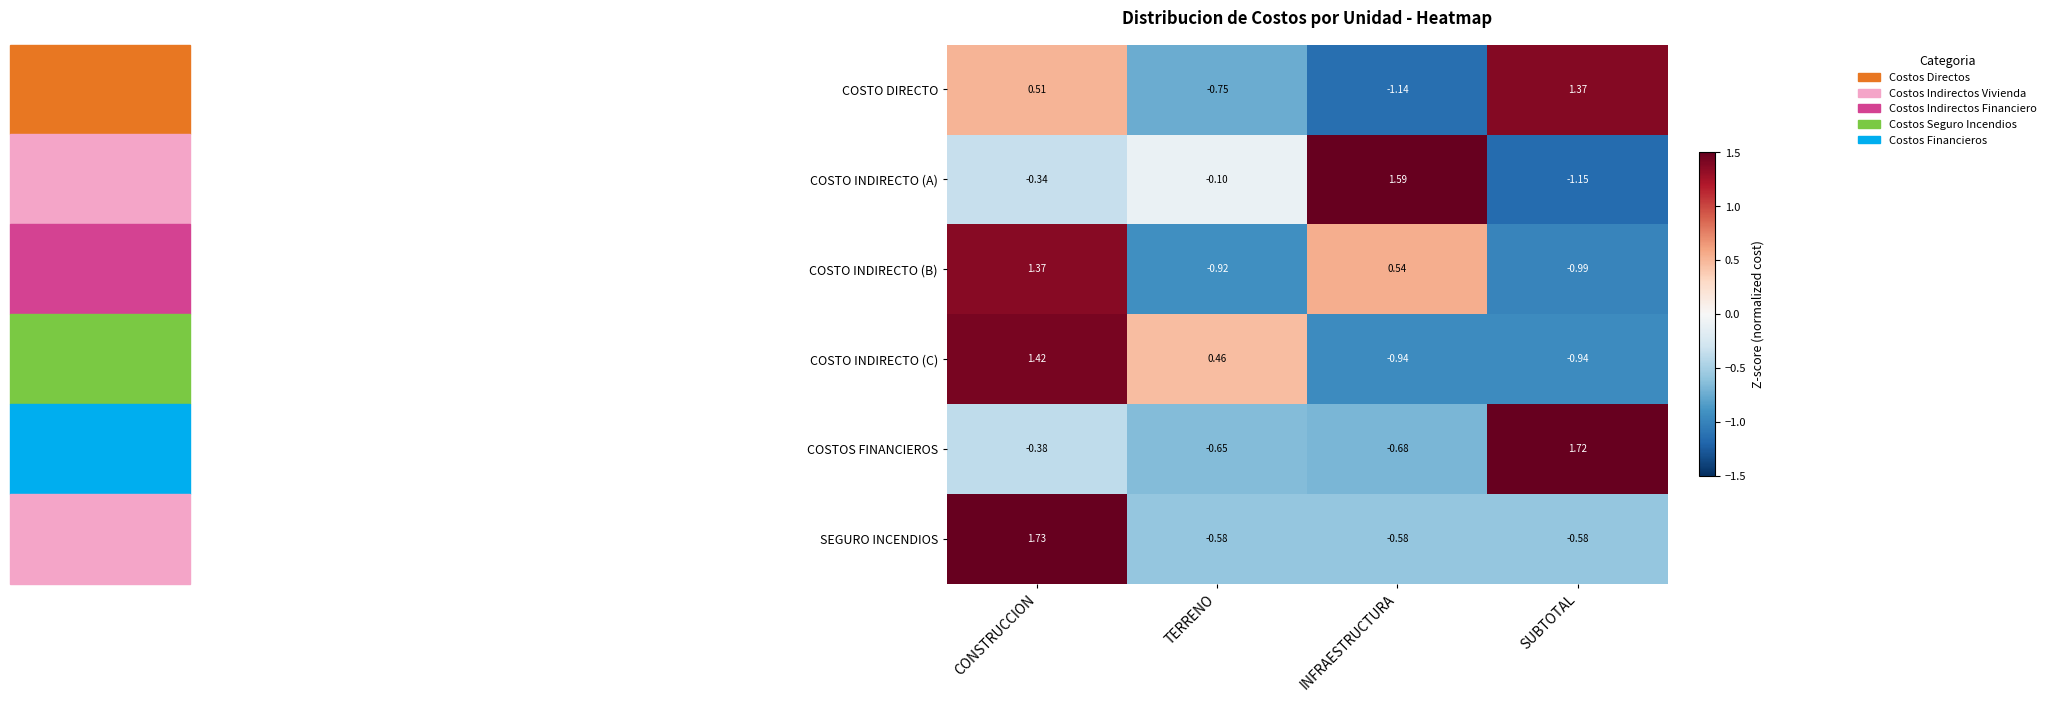

Which category has the lowest value across all series?

SUBTOTAL